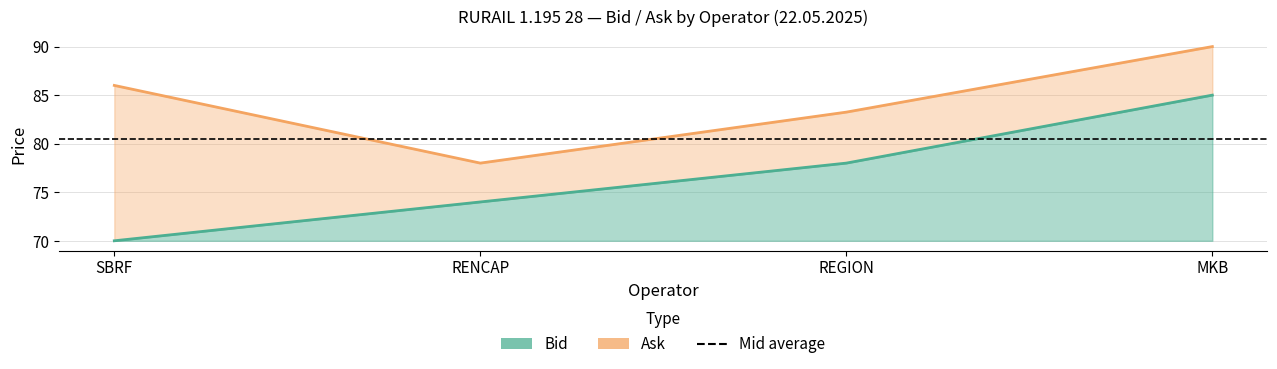

The value of Ask at REGION is 83.2. True or false?

True